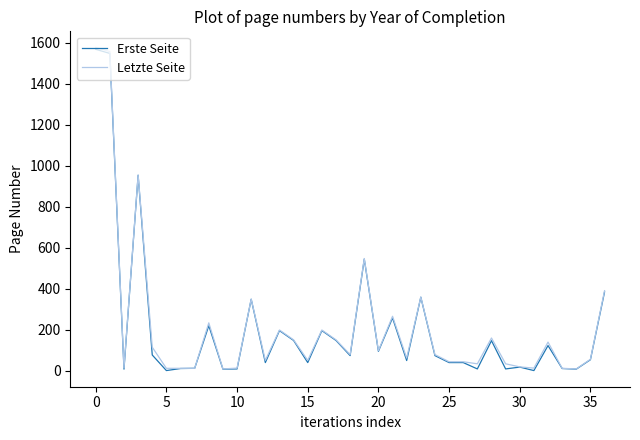

Does the chart have visible grid lines?

No